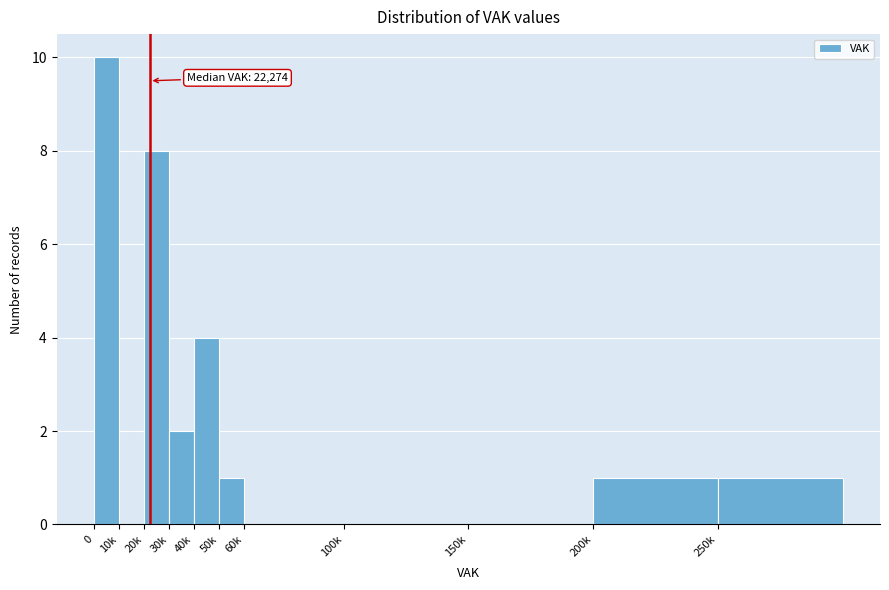

Reading right to left, what are all the values shown in this chart?

250k=1	200k=1	150k=0	100k=0	60k=0	50k=1	40k=4	30k=2	20k=8	10k=0	0=10